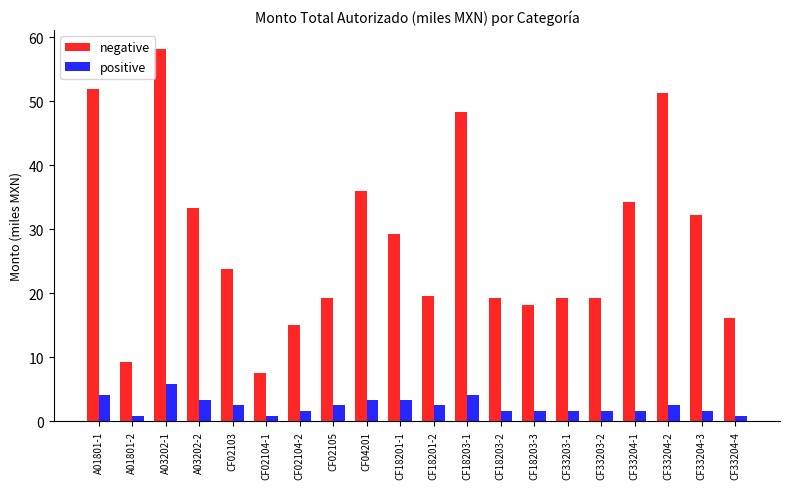

What is the difference between the maximum and minimum values in the positive series?

5.0